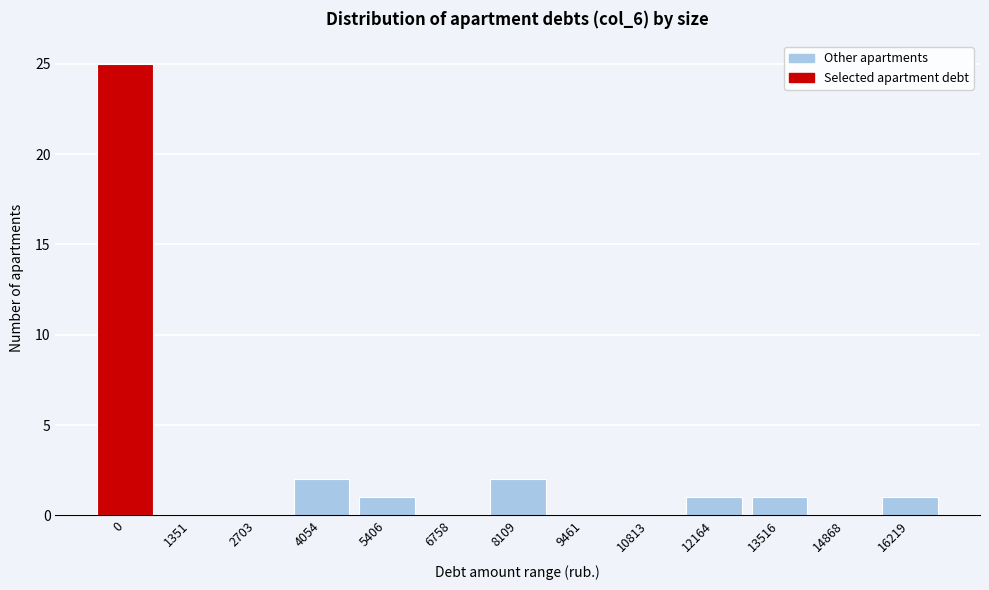

Between 4054 and 1351, which is larger?

4054